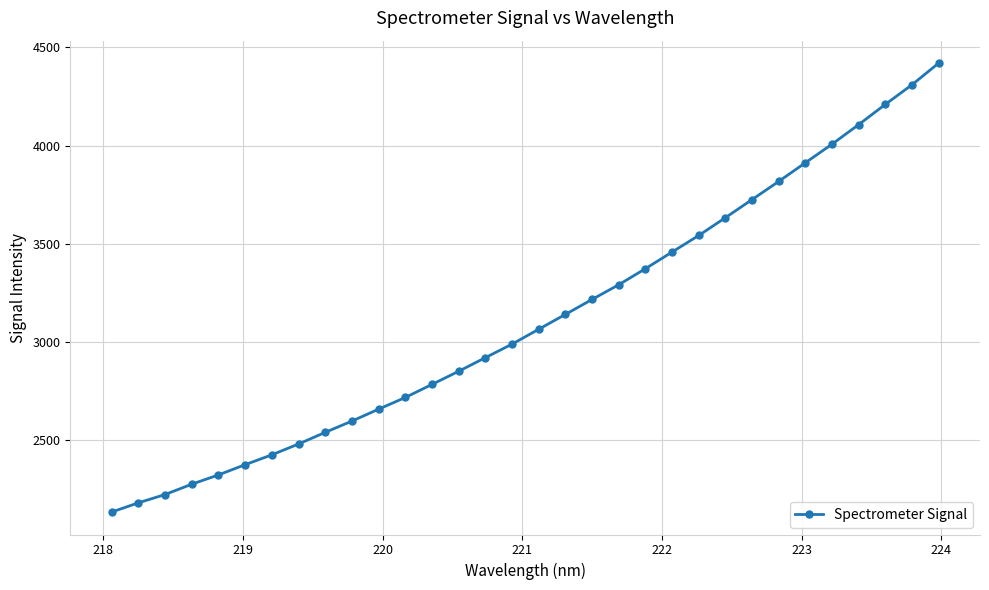

What is the value of the 29th point from the left?

4107.2